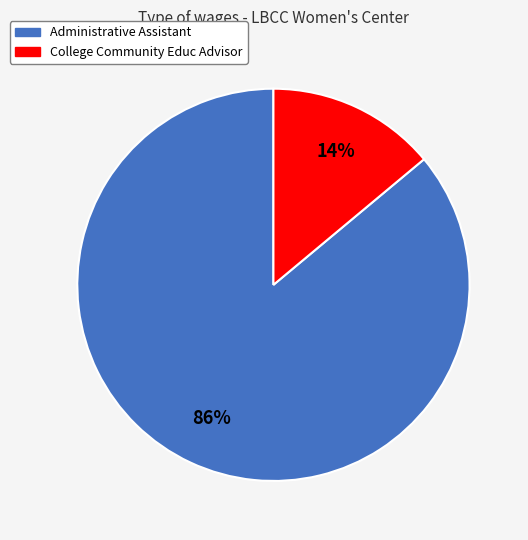

How many segments does this pie chart have?

2